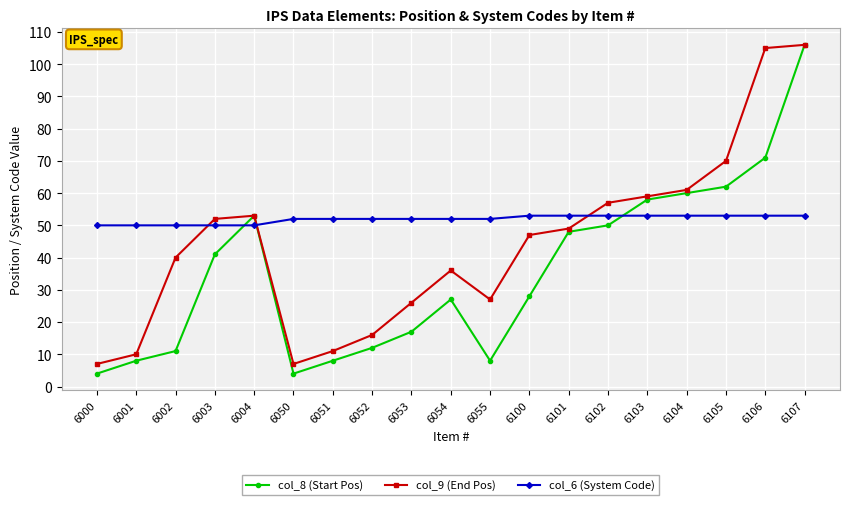

Where do col_9 (End Pos) and col_6 (System Code) first cross each other?

6002 and 6003